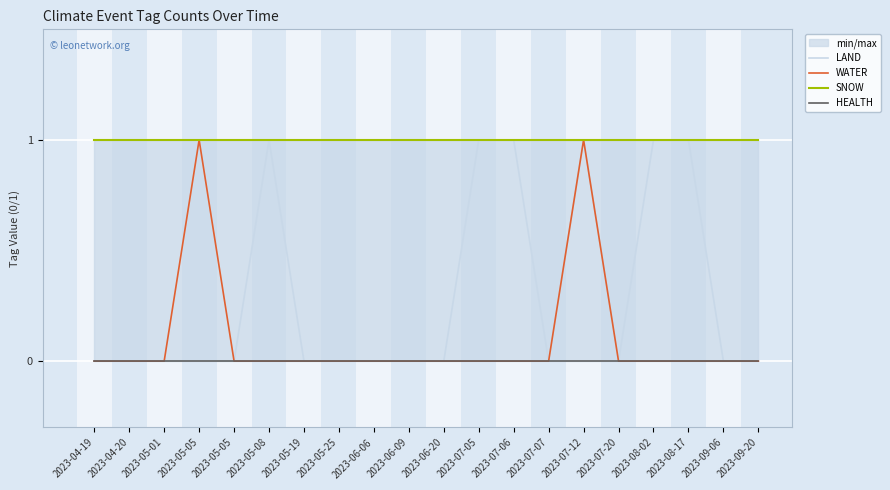

True or false: HEALTH and LAND intersect in this chart.

False